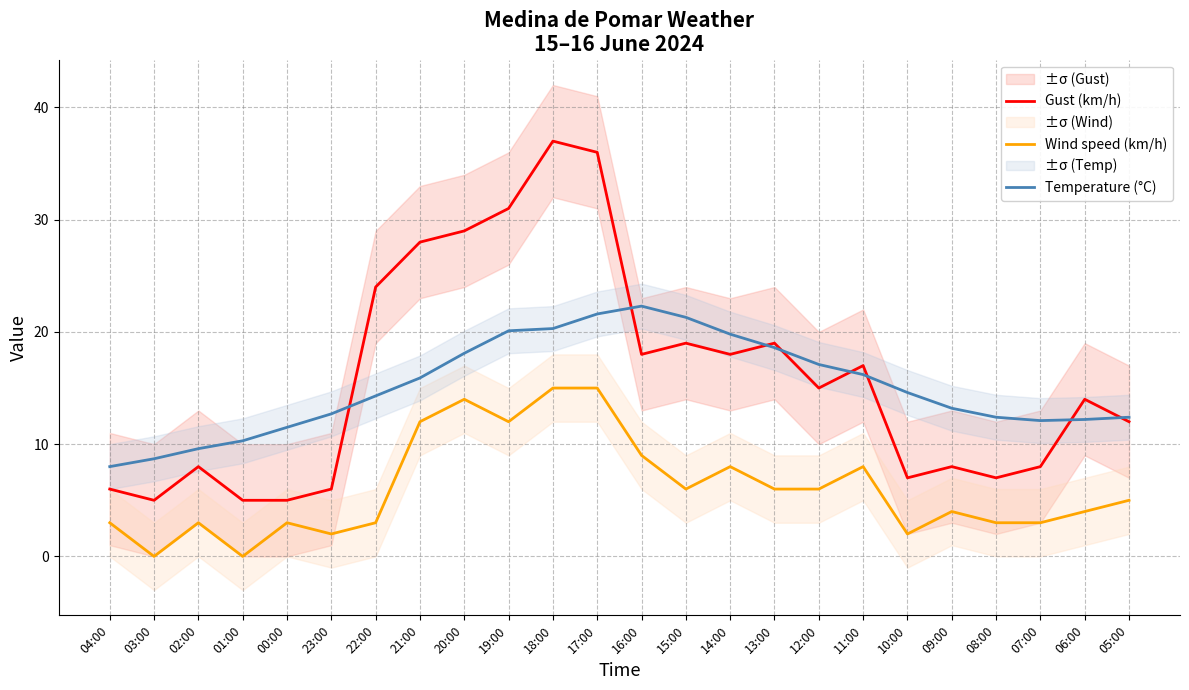

Reading right to left, transcribe all the data shown in this chart.

Gust (km/h): 12.0	14.0	8.0	7.0	8.0	7.0	17.0	15.0	19.0	18.0	19.0	18.0	36.0	37.0	31.0	29.0	28.0	24.0	6.0	5.0	5.0	8.0	5.0	6.0
Wind speed (km/h): 5.0	4.0	3.0	3.0	4.0	2.0	8.0	6.0	6.0	8.0	6.0	9.0	15.0	15.0	12.0	14.0	12.0	3.0	2.0	3.0	0.0	3.0	0.0	3.0
Temperature (°C): 12.4	12.2	12.1	12.4	13.2	14.6	16.2	17.1	18.6	19.8	21.3	22.3	21.6	20.3	20.1	18.1	15.9	14.3	12.7	11.5	10.3	9.6	8.7	8.0